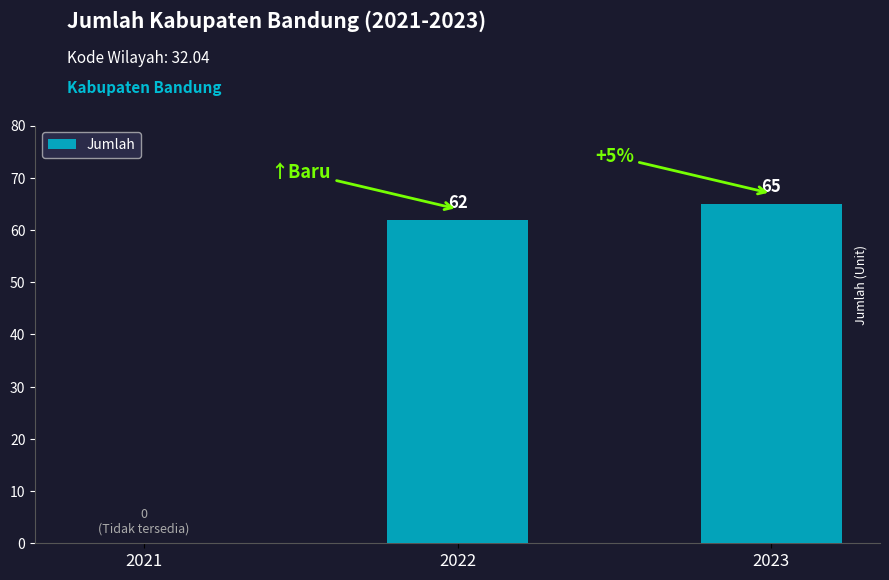

What is the greatest value displayed?

65